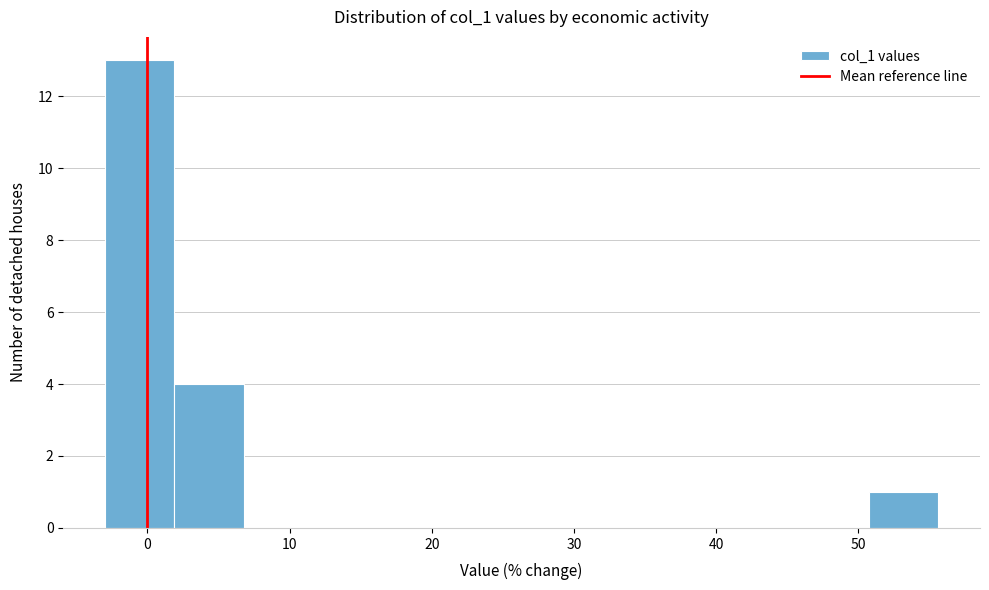

Which range on the x-axis has the tallest bar?

-3 to 2